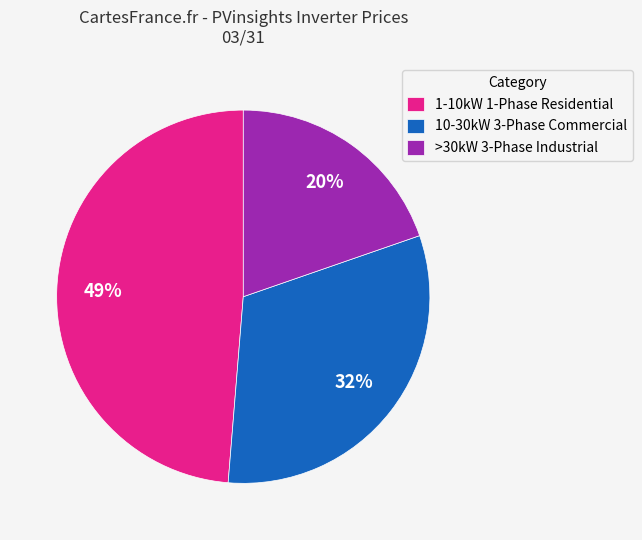

True or false: >30kW 3-Phase Industrial accounts for 20% of the total.

True